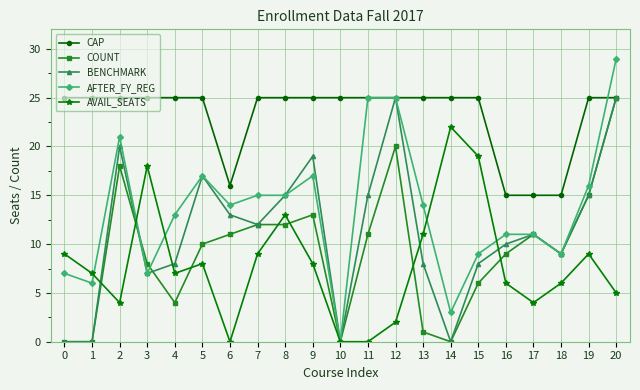

True or false: AVAIL_SEATS has more than 2 interior local peaks.

True